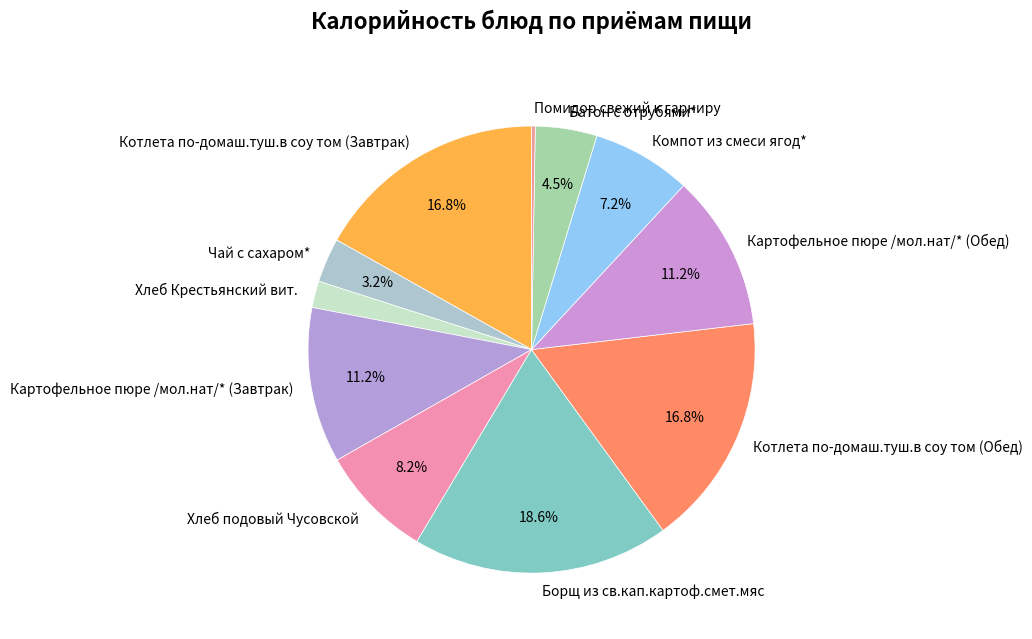

Do Компот из смеси ягод* and Котлета по-домаш.туш.в соу том (Завтрак) together represent more than half of the pie?

No